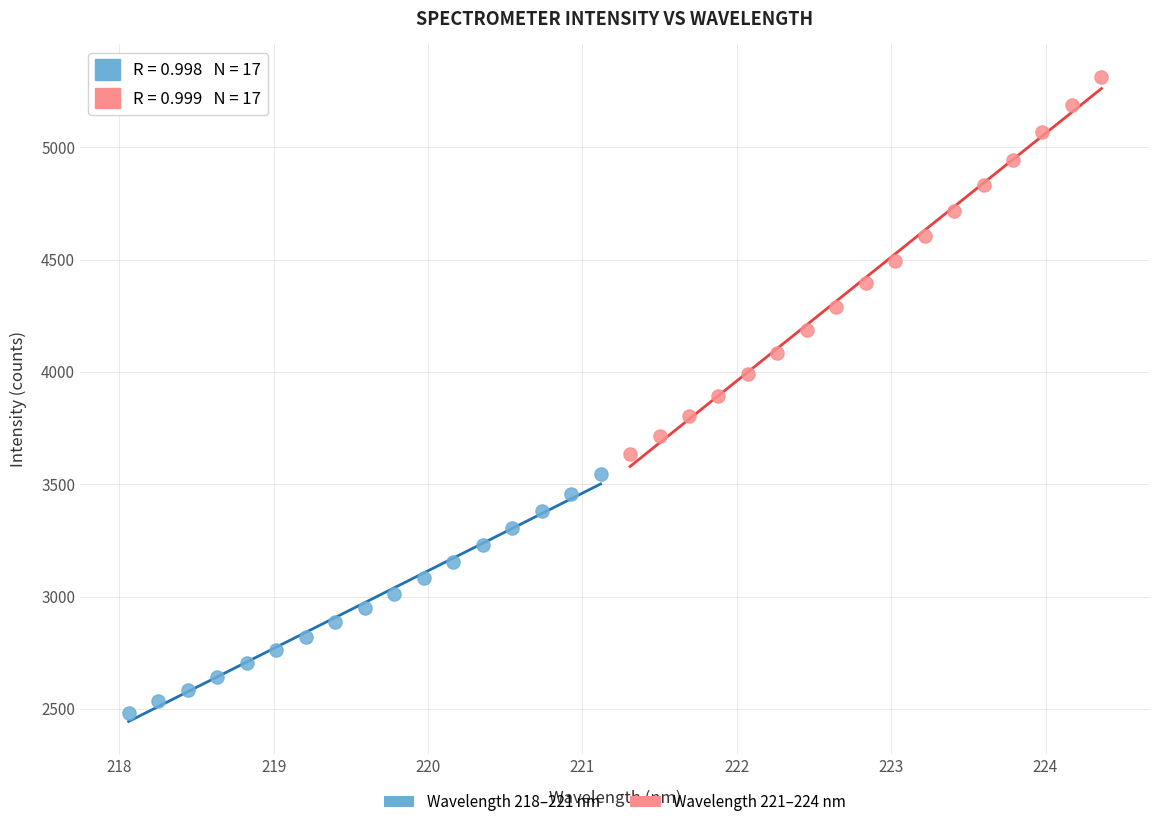

Which series contains the highest Y value?

Wavelength 221–224 nm